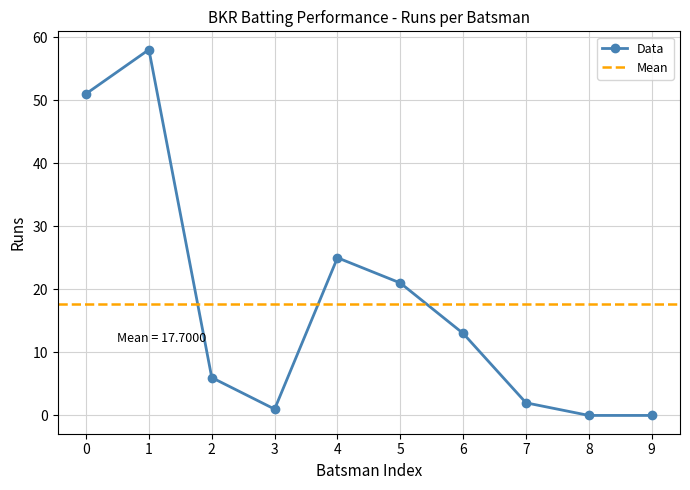

Is this an area chart (filled region under the line)?

No